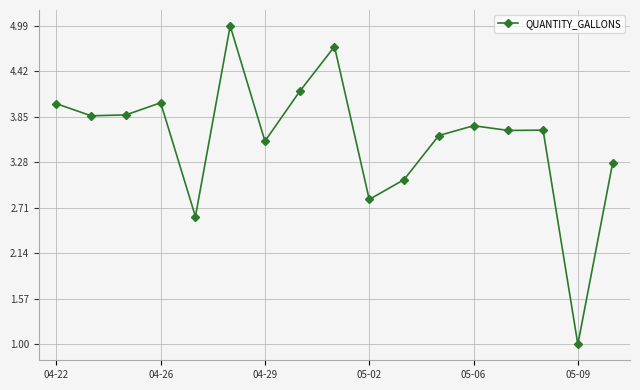

True or false: there are more than 1 points higher than both neighbors.

True